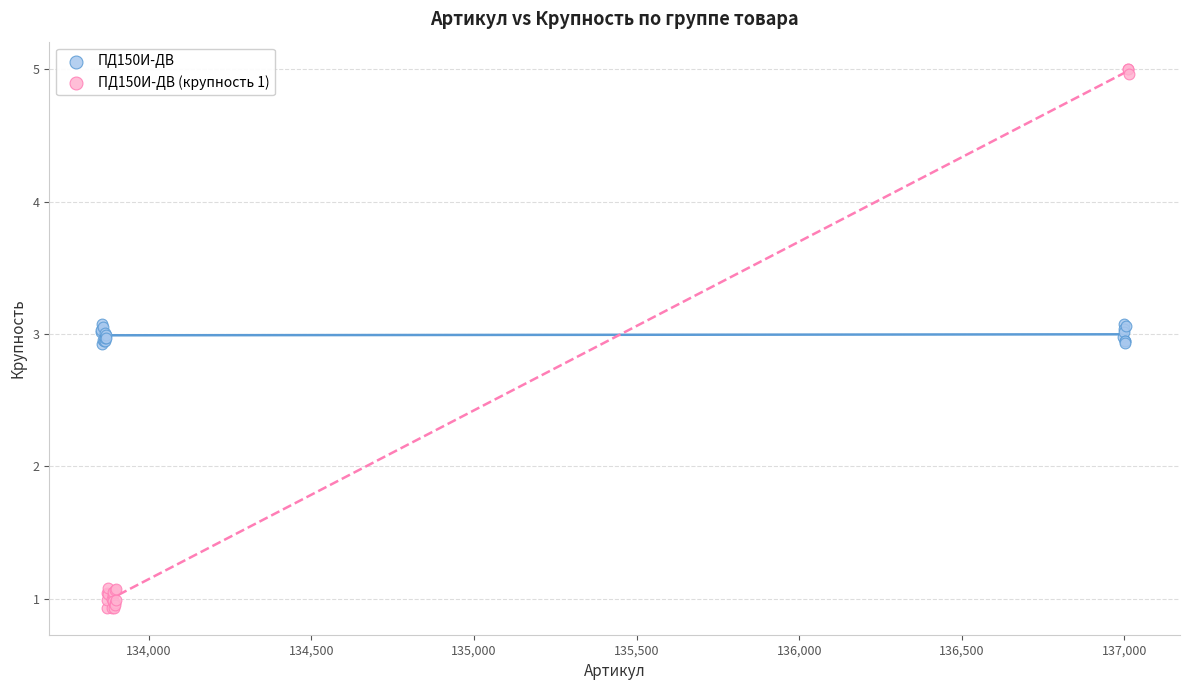

Which series contains the highest Y value?

ПД150И-ДВ (крупность 1)